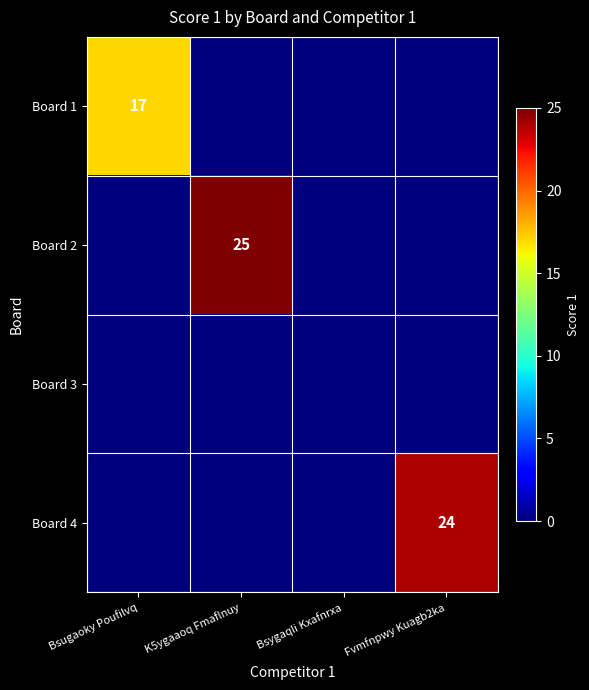

True or false: Board 2 has a value of 7 at K5ygaaoq Fmaflnuy.

False